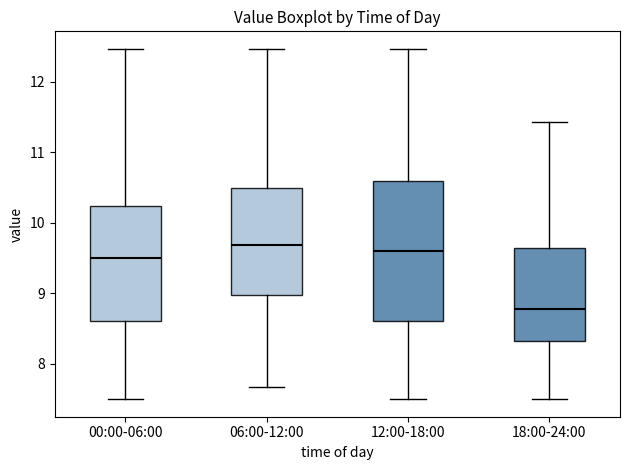

Reading left to right, transcribe this box plot: for each box, give where its median line is, the range the box spans, and where its two whiskers end, as read against the y-axis. The values are not printed on the chart, so give them approximately, as read against the axis.

00:00-06:00: median 9.5, box 8.6 to 10.2, whiskers 7.5 to 12.5
06:00-12:00: median 9.7, box 9.0 to 10.5, whiskers 7.7 to 12.5
12:00-18:00: median 9.6, box 8.6 to 10.6, whiskers 7.5 to 12.5
18:00-24:00: median 8.8, box 8.3 to 9.6, whiskers 7.5 to 11.4